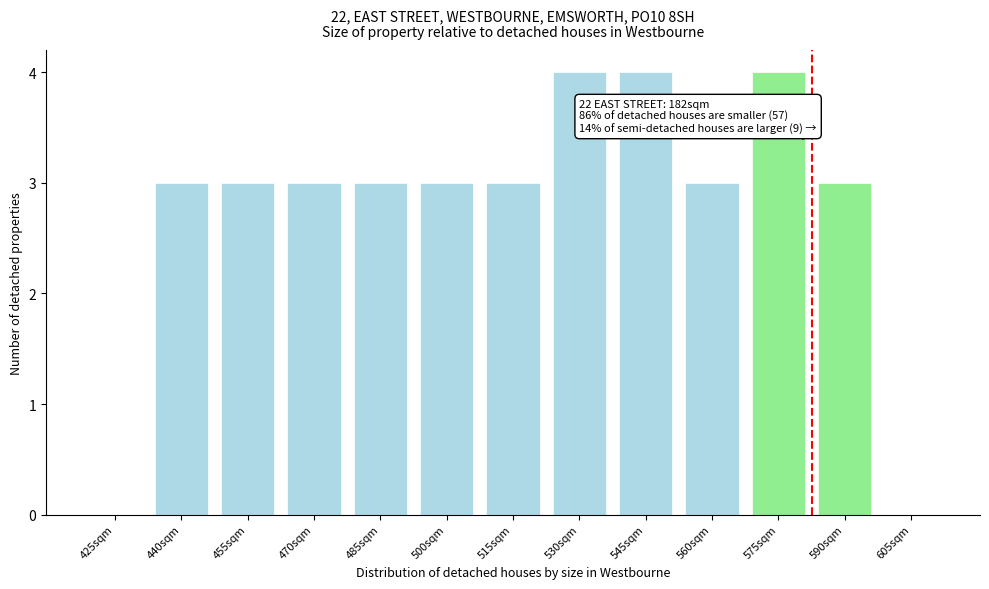

Reading left to right, what are all the values shown in this chart?

425sqm=0	440sqm=3	455sqm=3	470sqm=3	485sqm=3	500sqm=3	515sqm=3	530sqm=4	545sqm=4	560sqm=3	575sqm=4	590sqm=3	605sqm=0